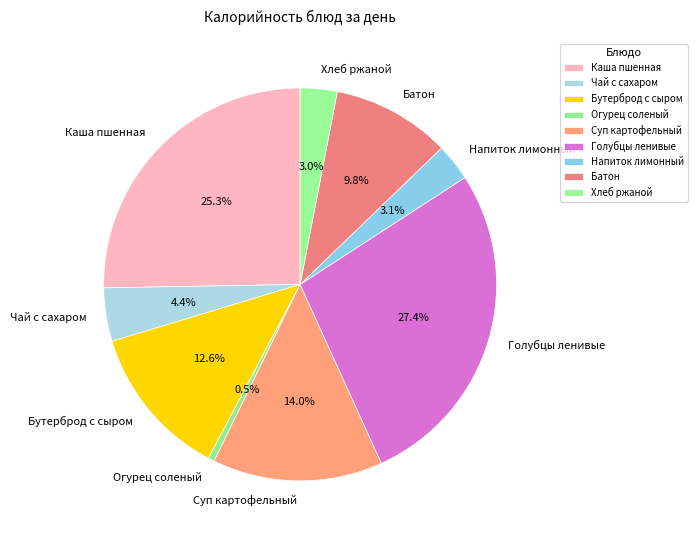

What percentage is the Хлеб ржаной slice, to the nearest percent?

3%